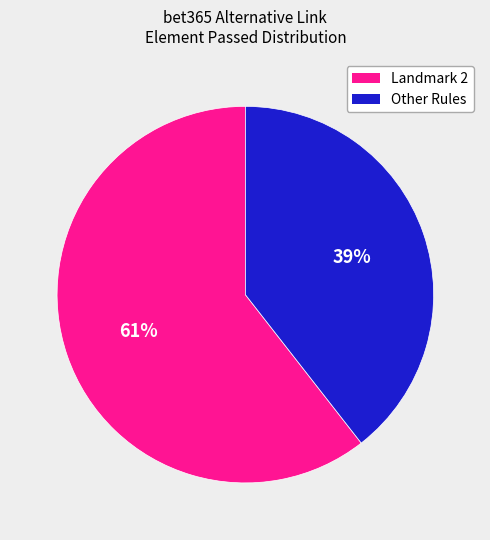

Count the number of slices in the pie.

2